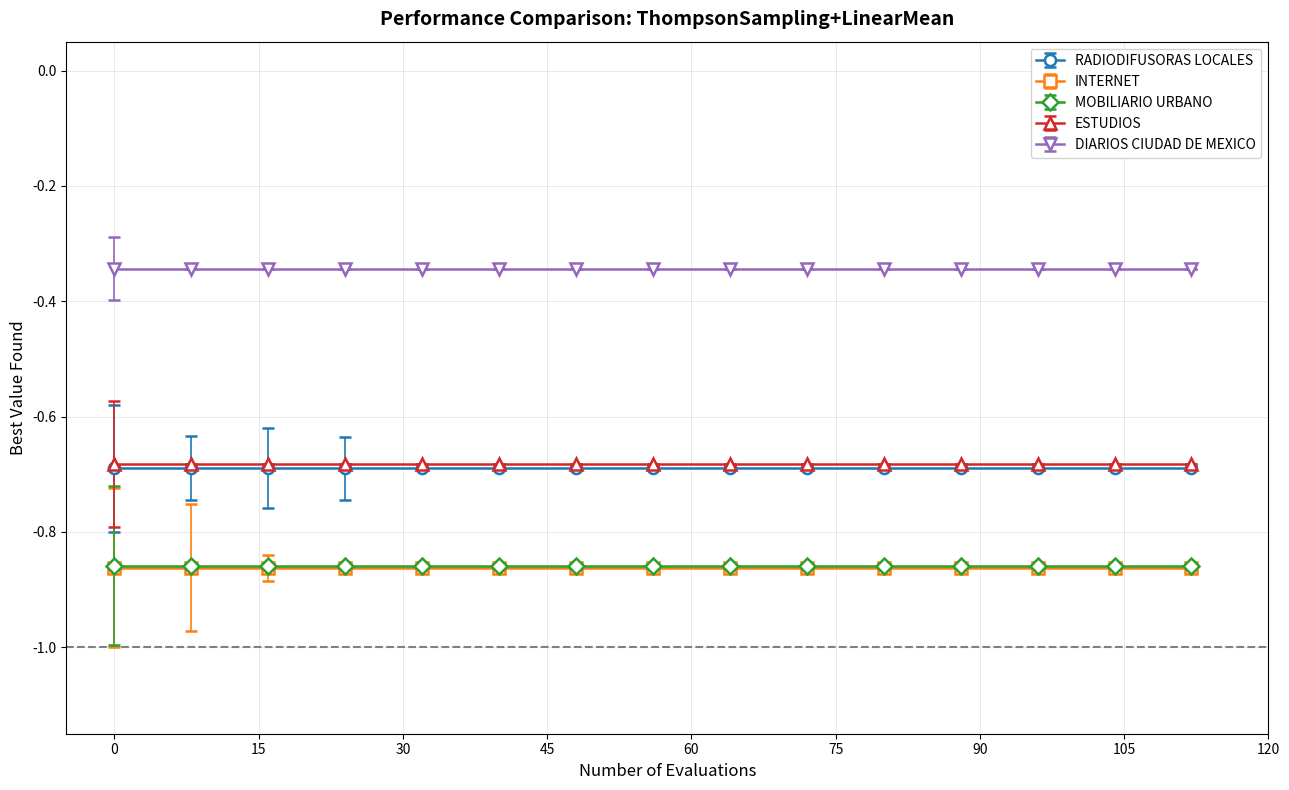

At which category does the chart reach its peak across all series?

15